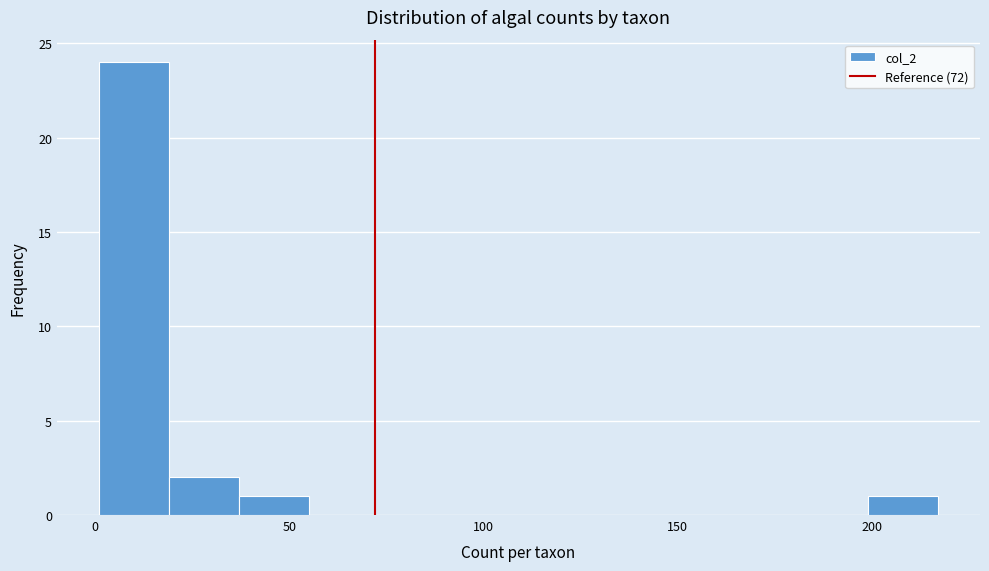

Around what value on the x-axis is the tallest bar? Give the approximate position of its centre, as read against the axis.

10